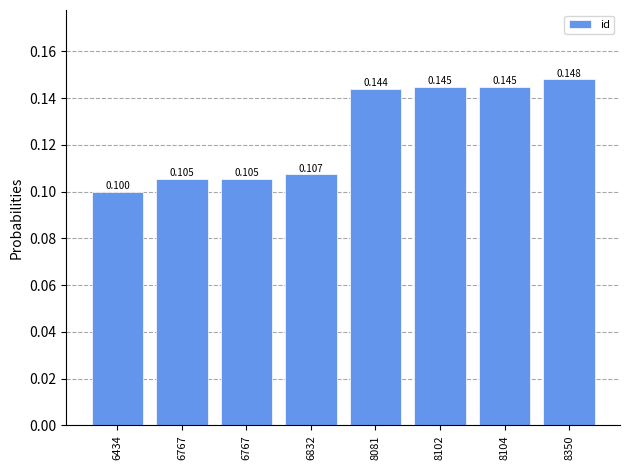

Are the bars horizontal?

No